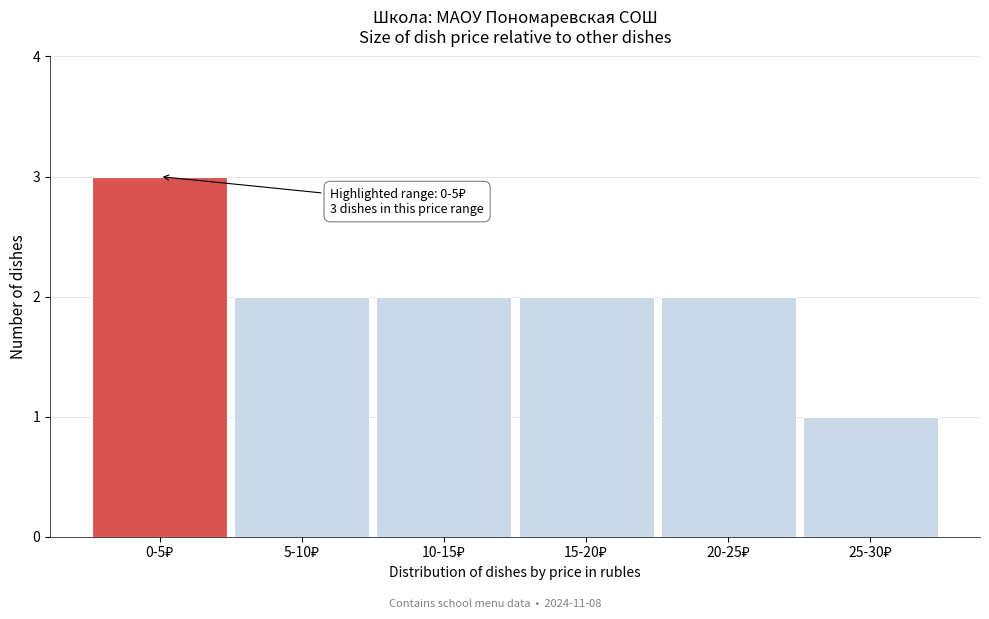

Reading left to right, extract all data points from this chart.

3	2	2	2	2	1